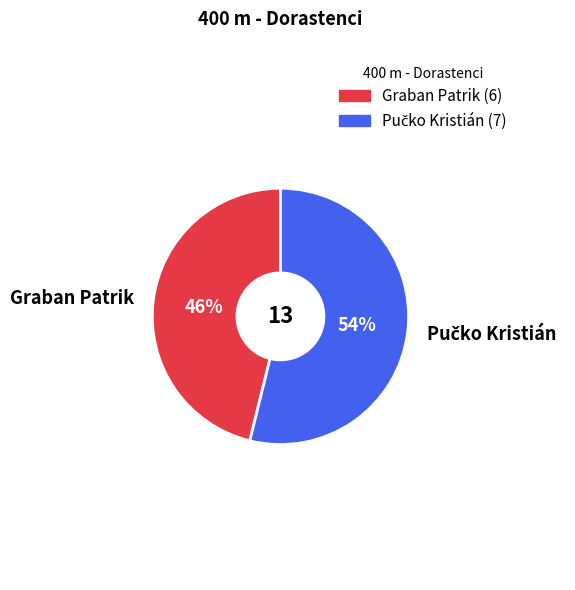

How many segments does this pie chart have?

2